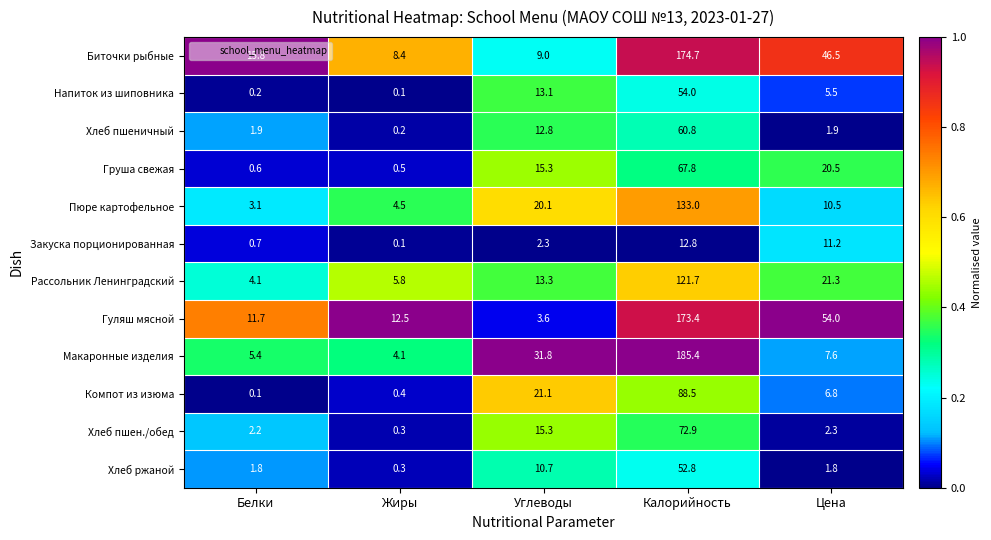

The Хлеб пшен./обед series shows 22.6 at Углеводы. True or false?

False